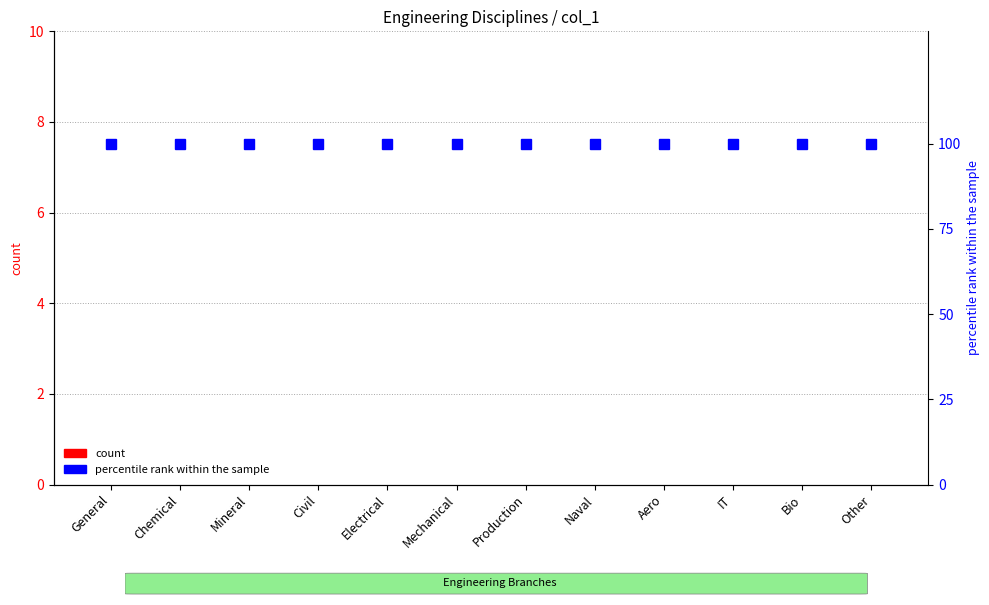

Reading left to right, what are all the values shown in this chart?

count: 0	0	0	0	0	0	0	0	0	0	0	0
percentile rank within the sample: 100	100	100	100	100	100	100	100	100	100	100	100